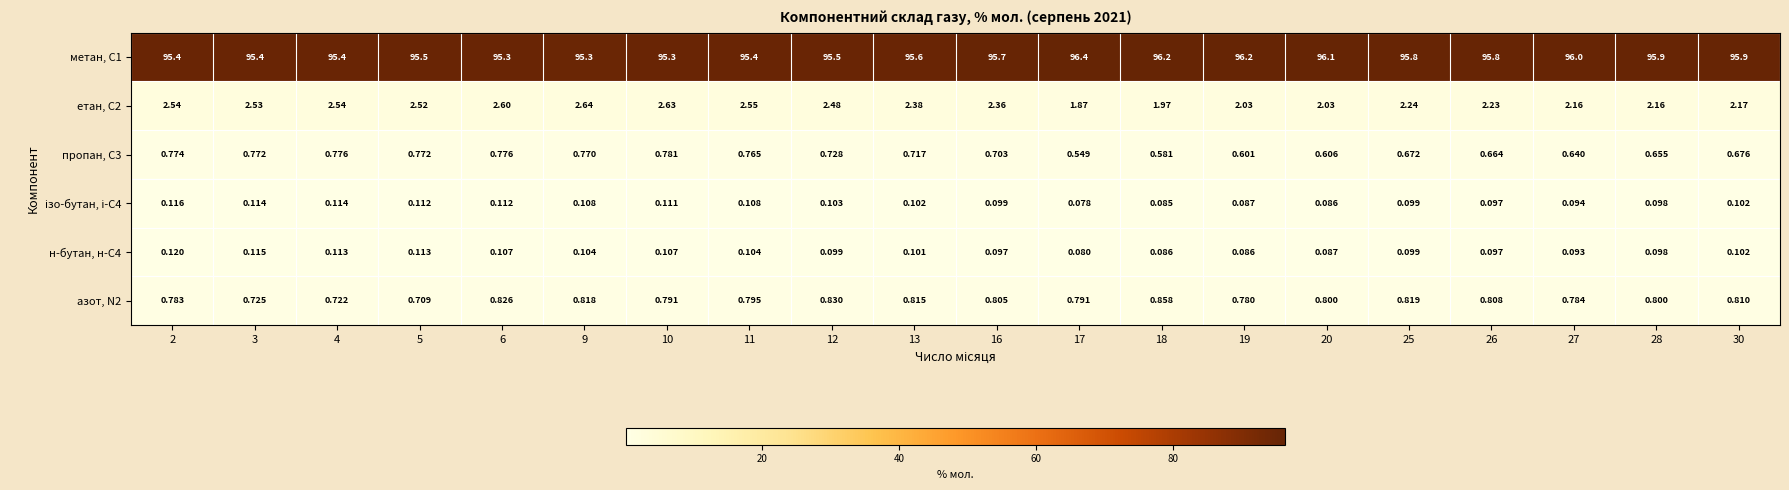

How many distinct data groups are displayed?

6